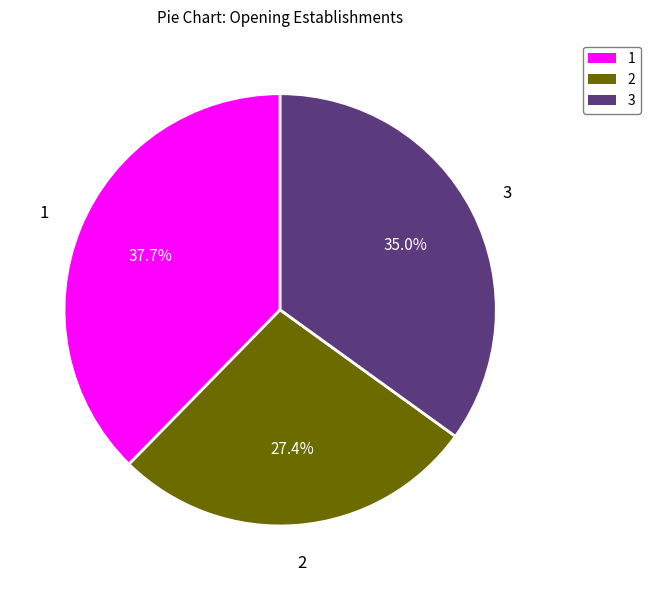

Is there a majority slice in this chart?

No